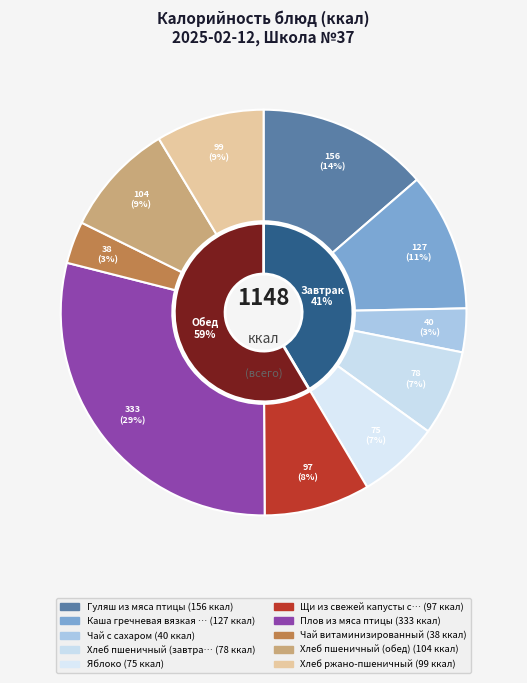

What percentage is the Чай витаминизированный slice, to the nearest percent?

3%